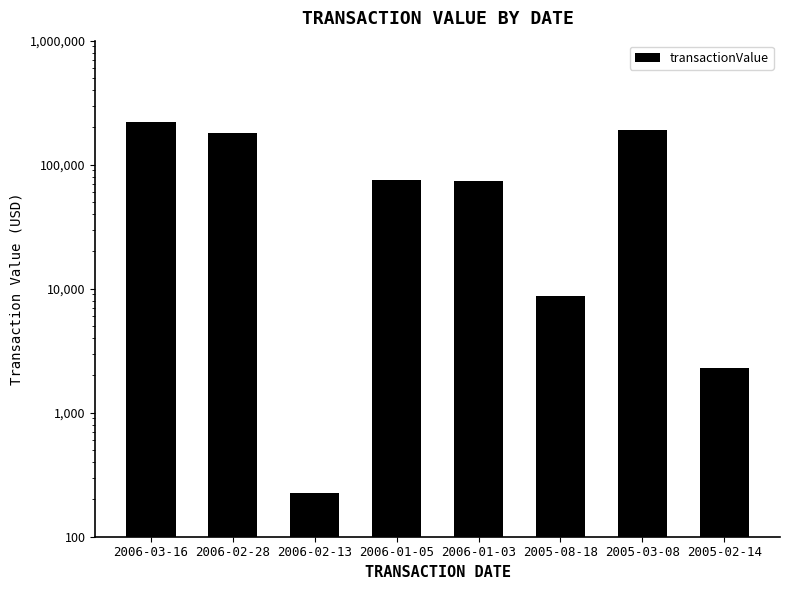

What is the difference between the maximum and minimum values?

220253